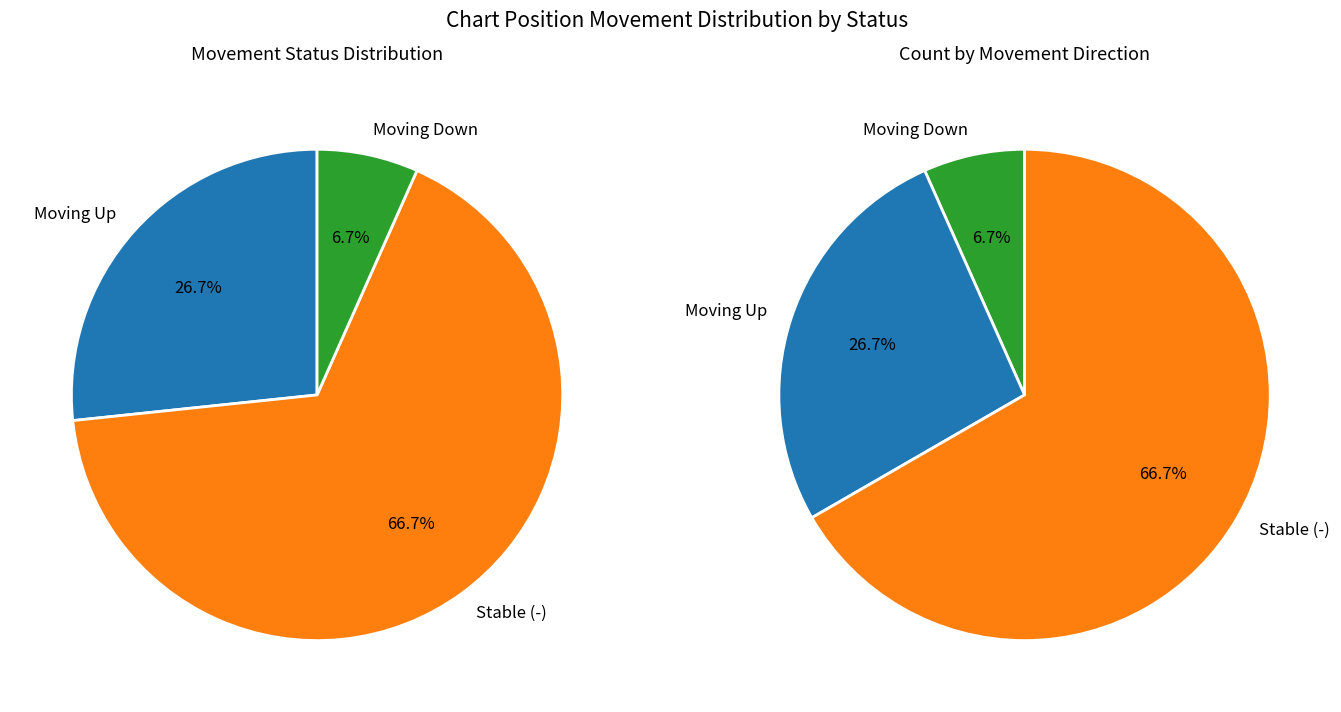

How many segments does this pie chart have?

3